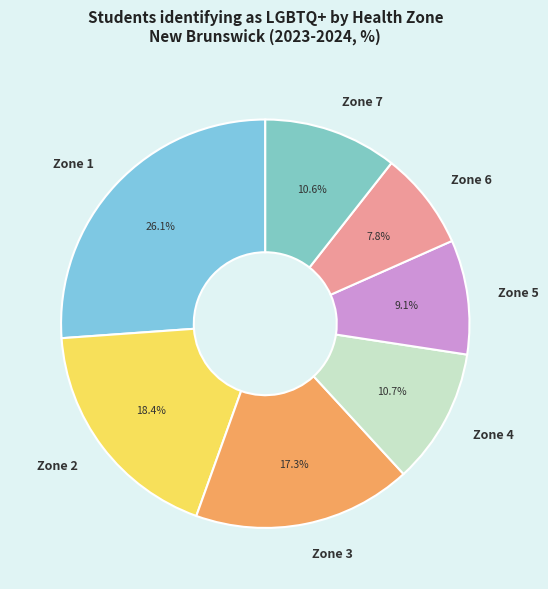

Between Zone 7 and Zone 5, which is larger?

Zone 7